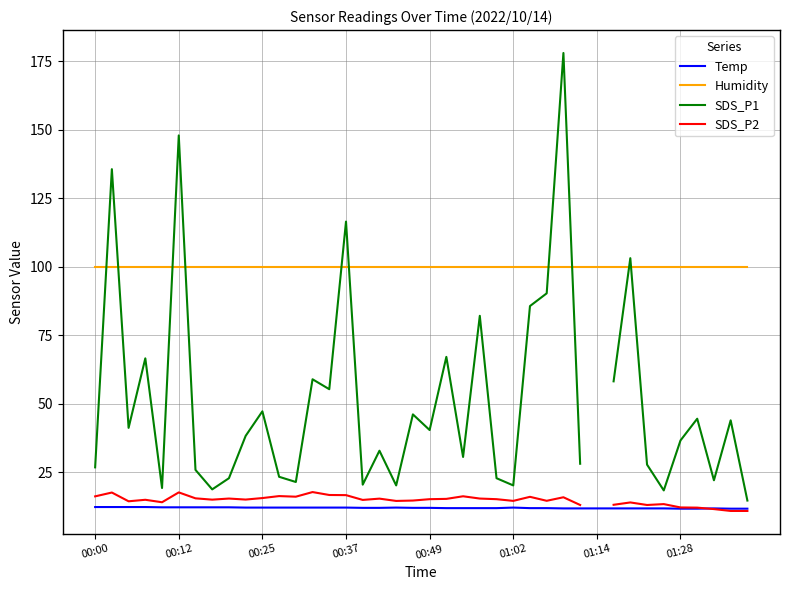

True or false: Temp and Humidity cross at least once.

False